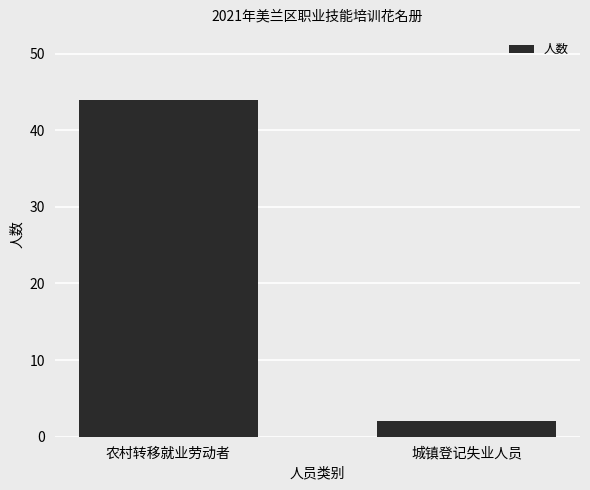

How many categories are shown in the chart?

2